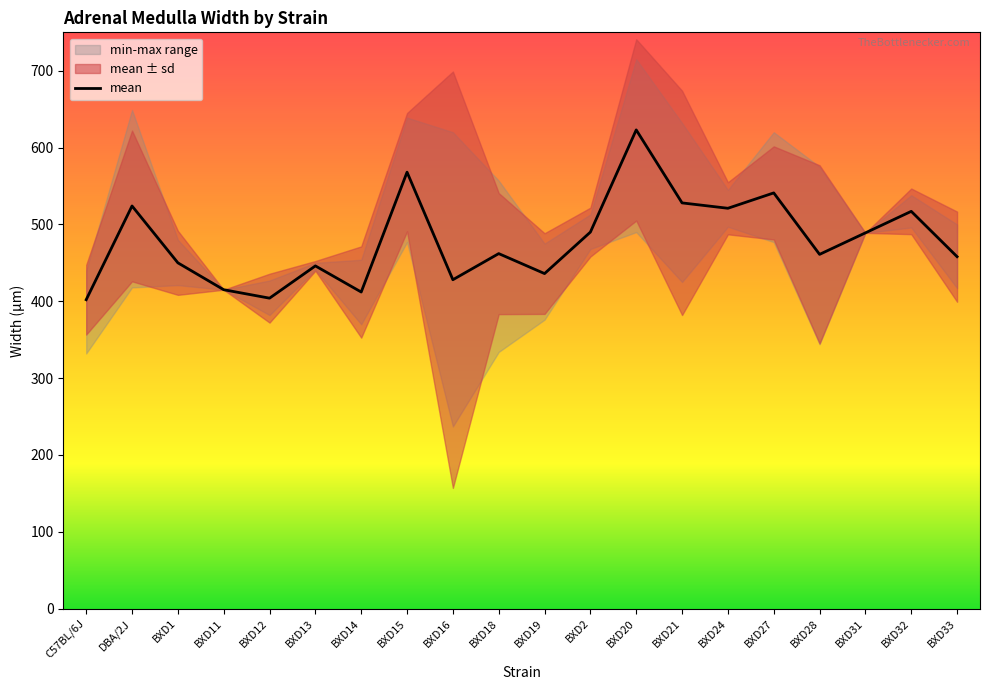

What is the total value across all series at BXD28?

1383.0